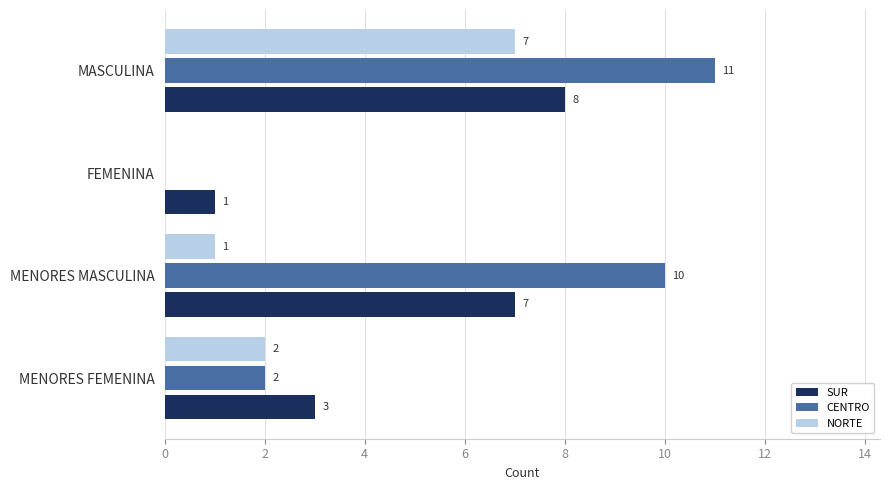

Which category has the highest value across all series?

MASCULINA